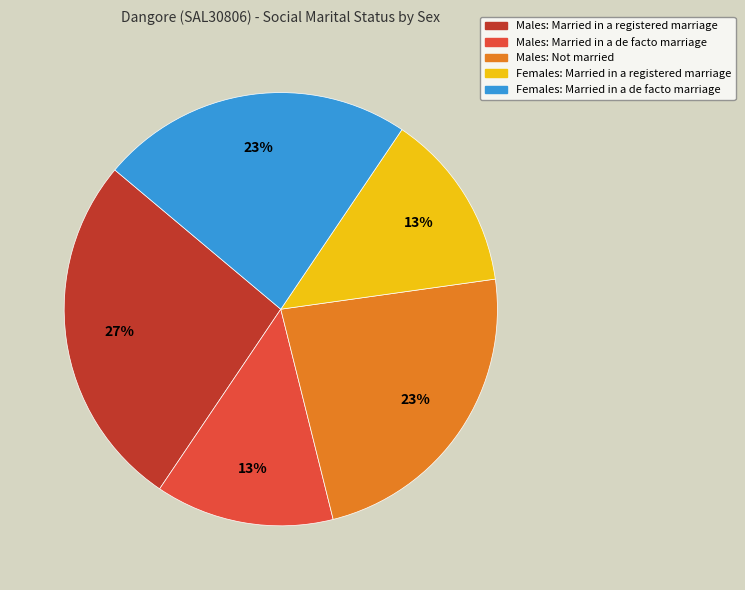

How many segments does this pie chart have?

5